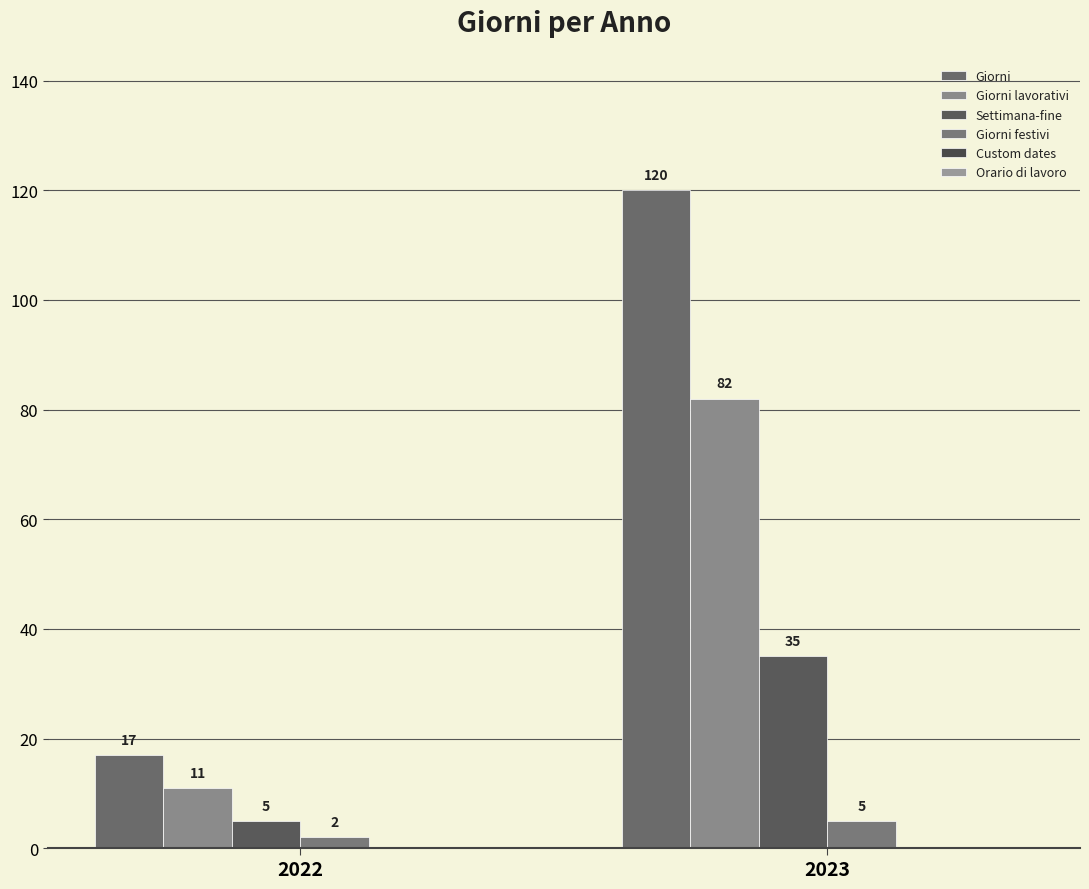

At how many categories does at least one series exceed 16?

2